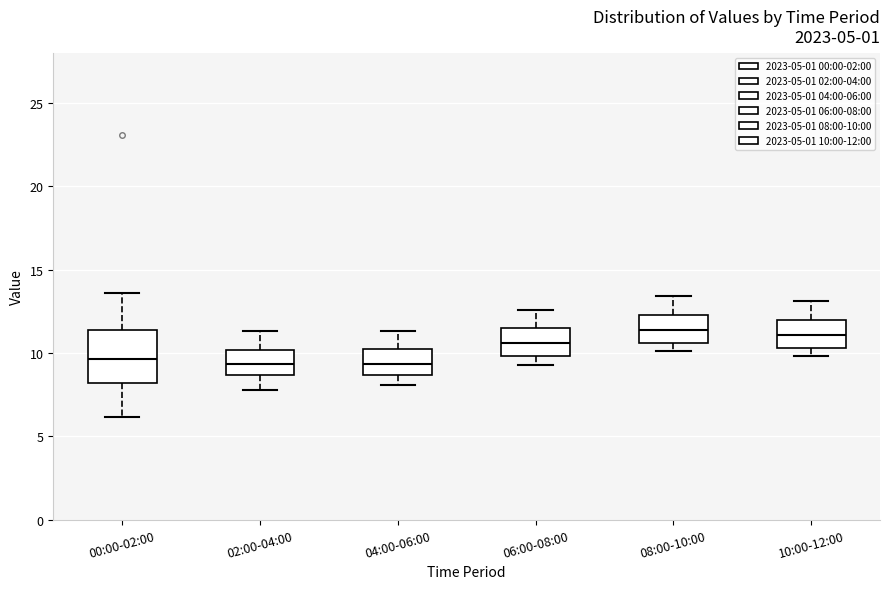

Where is the upper edge of the box for 00:00-02:00 on the y-axis? The values are not printed on the chart, so give them approximately, as read against the axis.

11.5